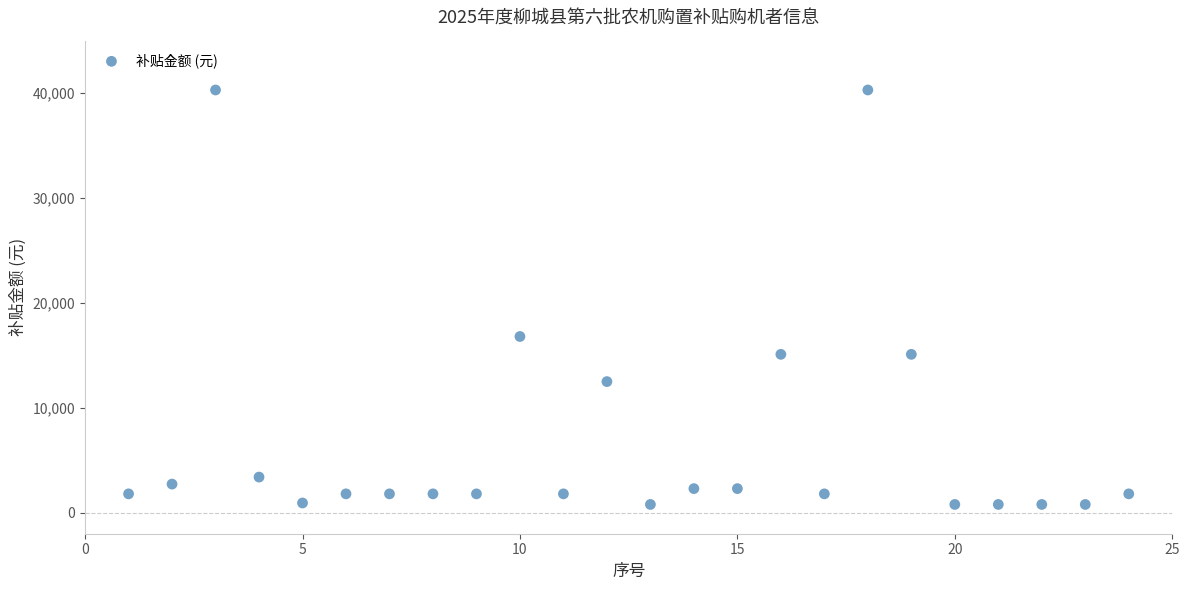

What Y value in the scatter plot is closest to 20545?

16800